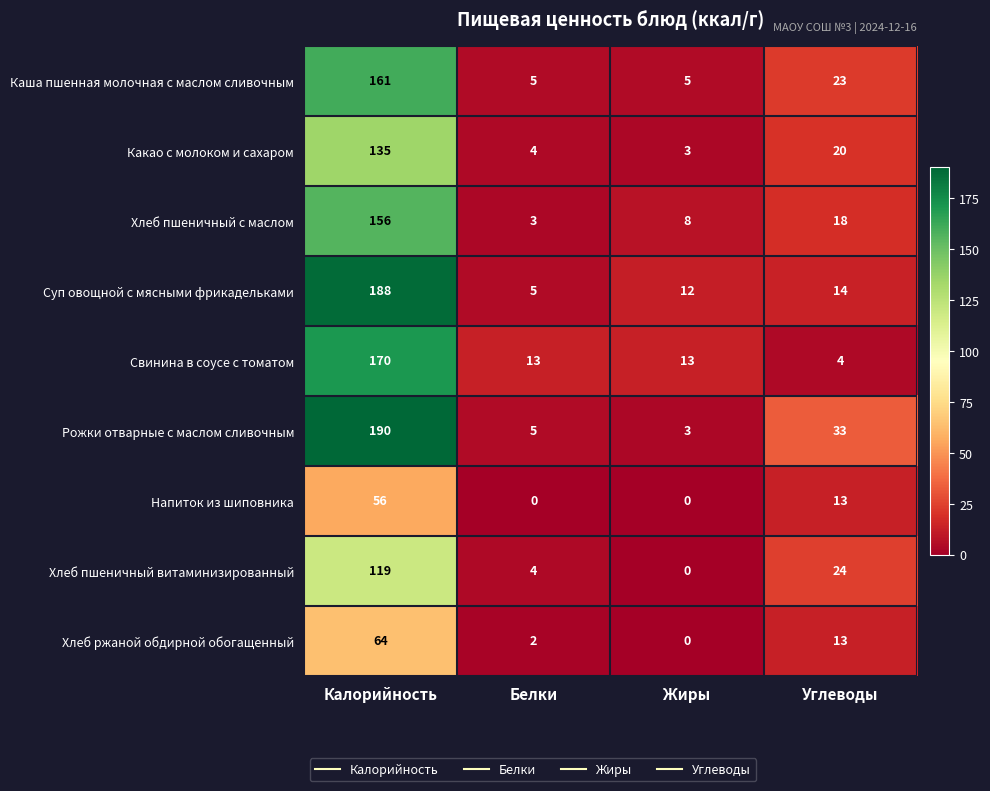

At which category is the sum across all series the highest?

Калорийность